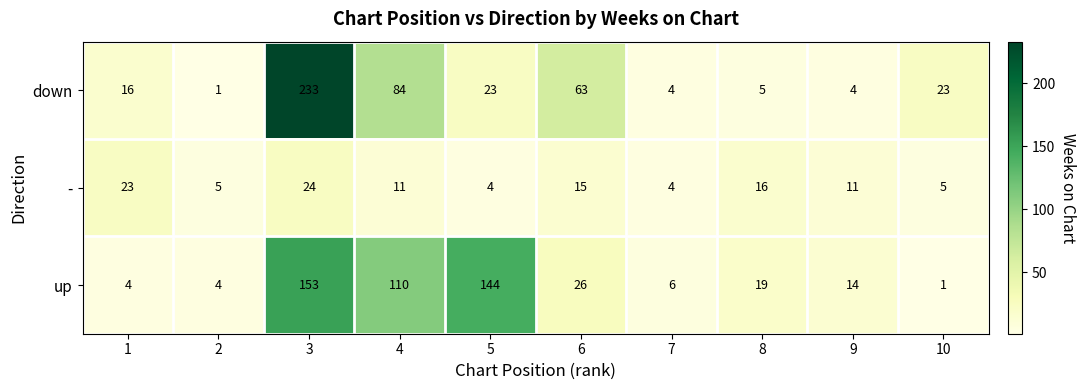

Where is - nearest to the value 14?

6